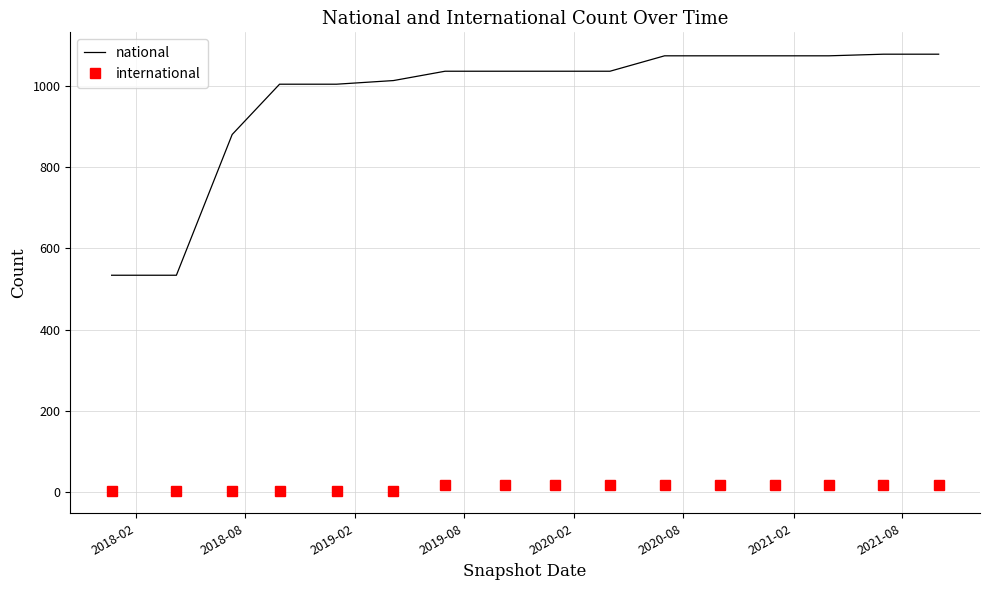

Which series has the largest total across all categories?

national